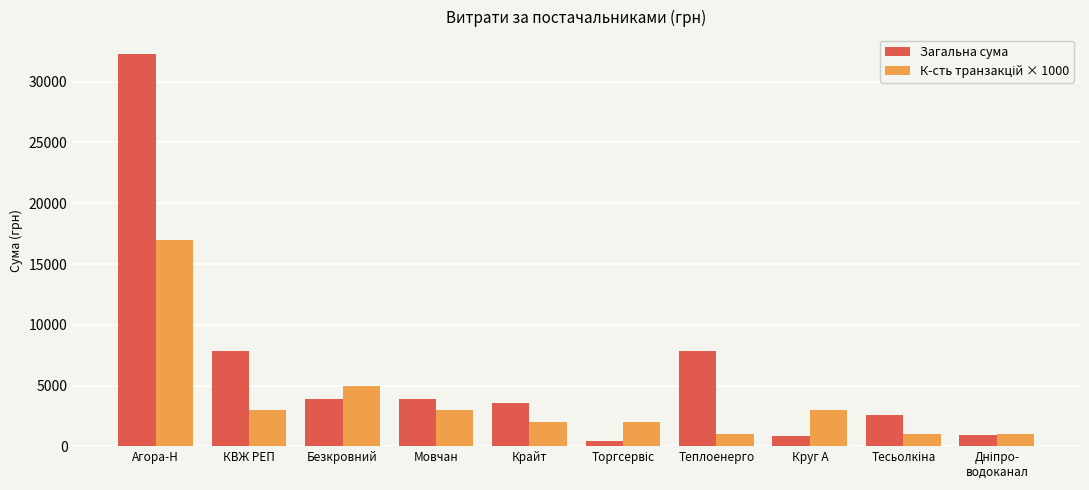

True or false: Загальна сума has a value of 1302.4 at Безкровний.

False